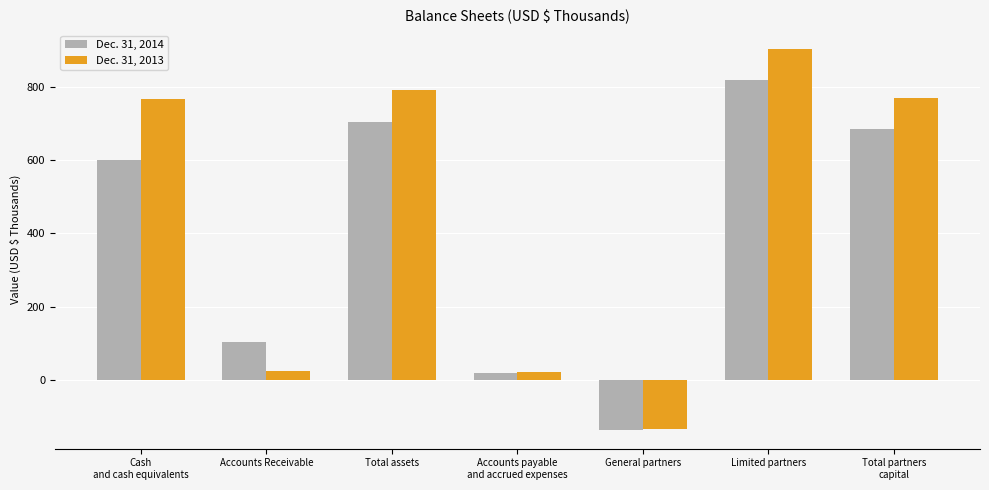

Are the bars grouped side by side (vs. stacked)?

Yes